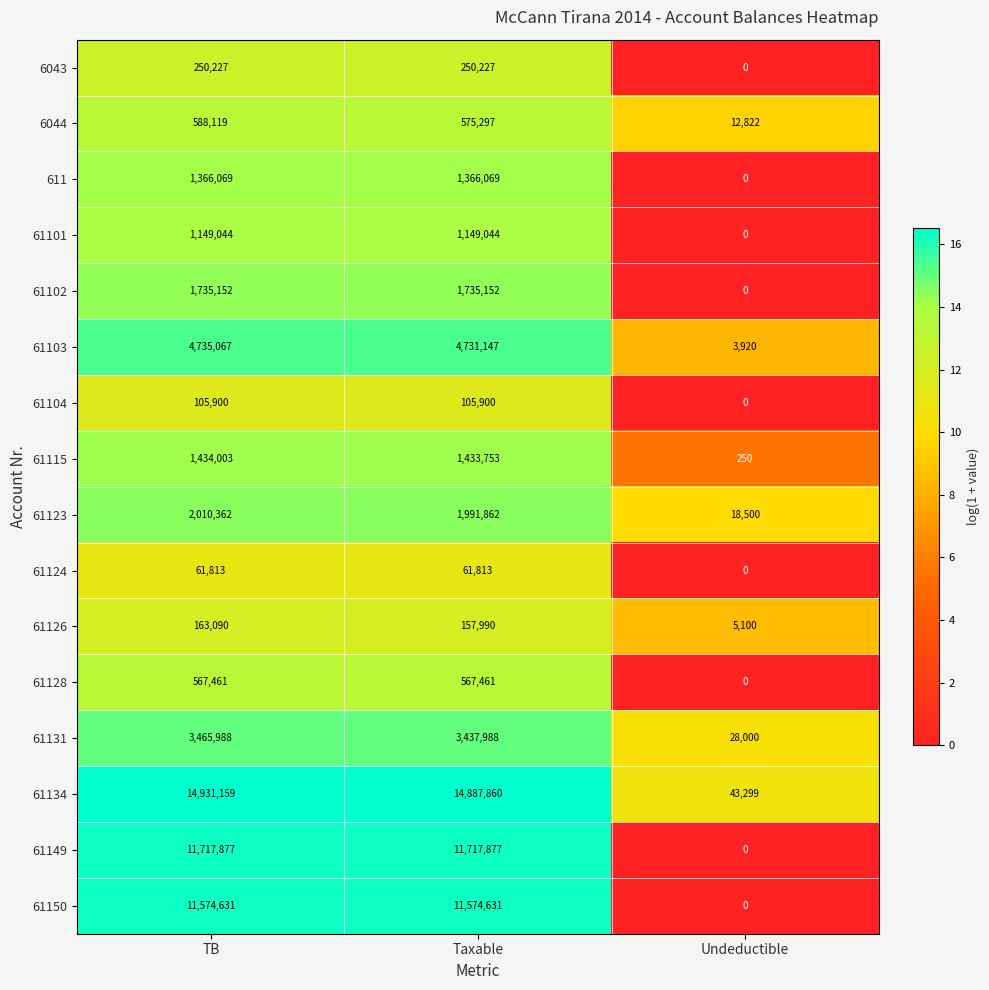

Which series changed the most between TB and Undeductible?

61134